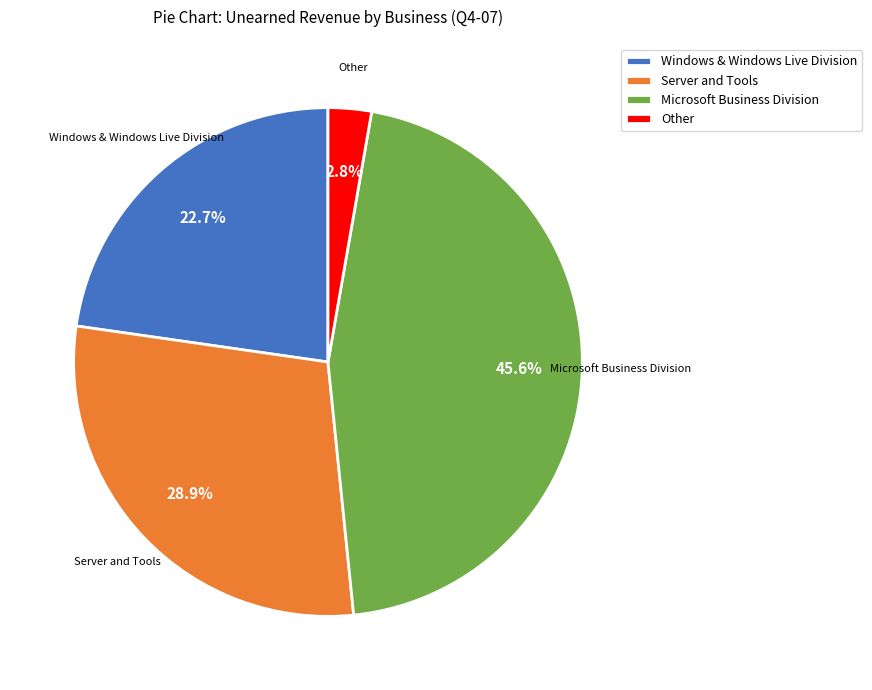

Combined, do Microsoft Business Division and Windows & Windows Live Division account for over 50%?

Yes